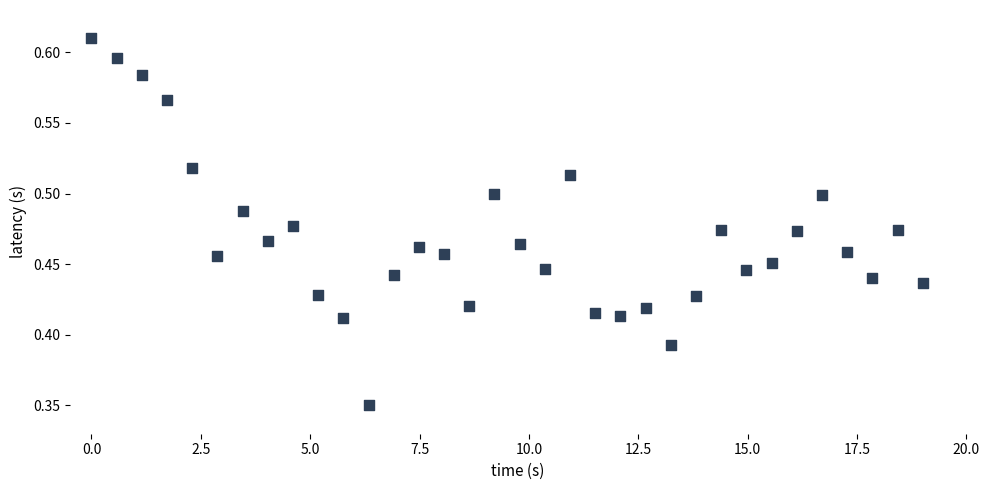

What is the range of X values (max minus min)?

19.0